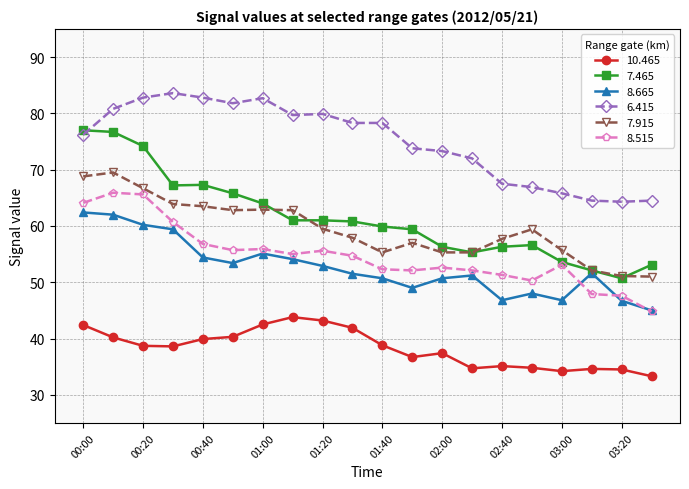

Rank the series by their maximum value, from highest to lowest.

6.415, 7.465, 7.915, 8.515, 8.665, 10.465